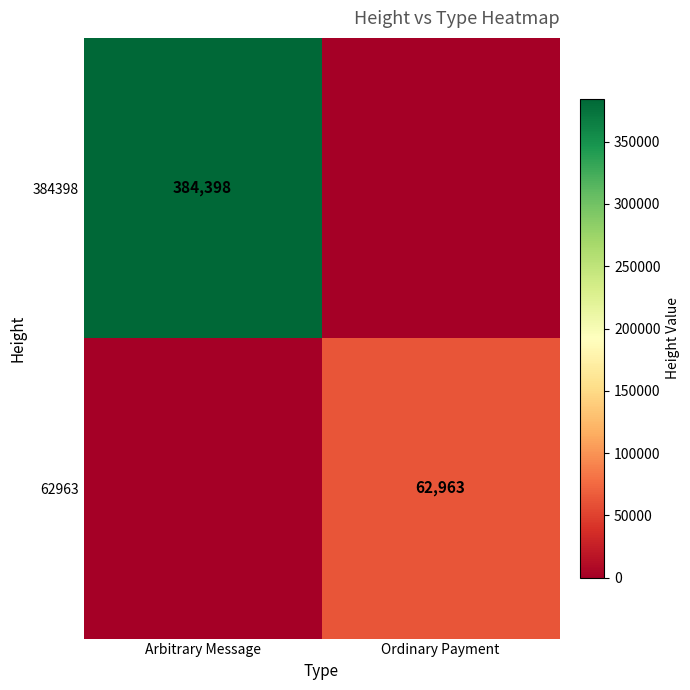

At how many categories does at least one series exceed 239867?

1